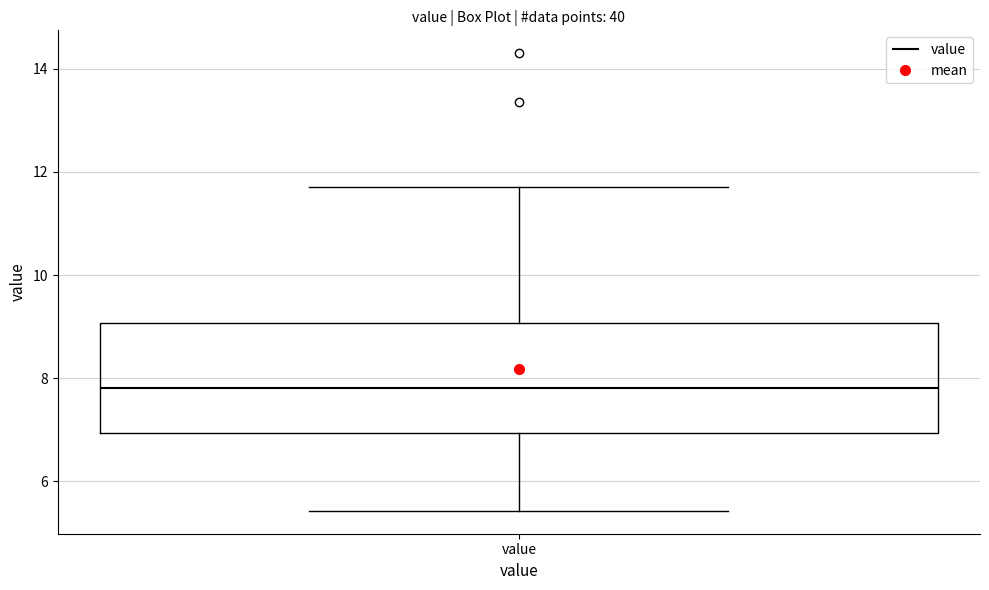

Where is the upper edge of the box for value on the y-axis? The values are not printed on the chart, so give them approximately, as read against the axis.

9.0